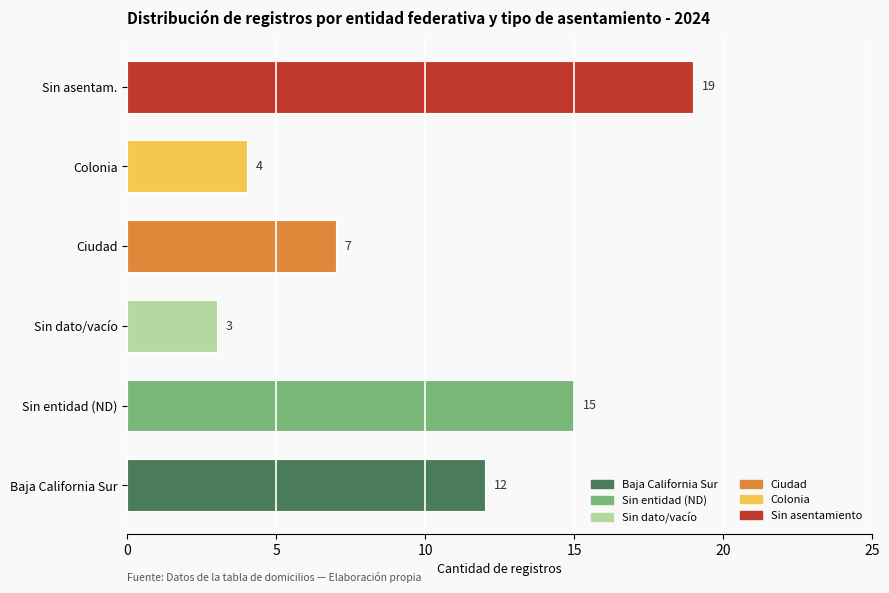

What value does the data have at Sin entidad (ND)?

15